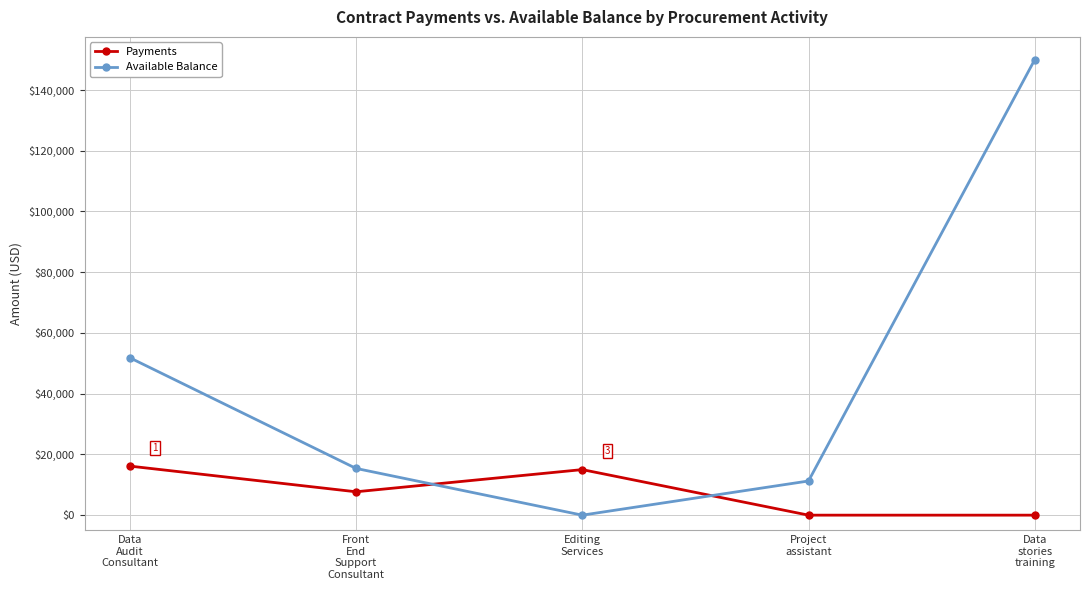

Reading left to right, what are all the values shown in this chart?

Payments: Data
Audit
Consultant=16156	Front
End
Support
Consultant=7696	Editing
Services=15000	Project
assistant=0	Data
stories
training=0
Available Balance: Data
Audit
Consultant=51844	Front
End
Support
Consultant=15392	Editing
Services=0	Project
assistant=11250	Data
stories
training=150000